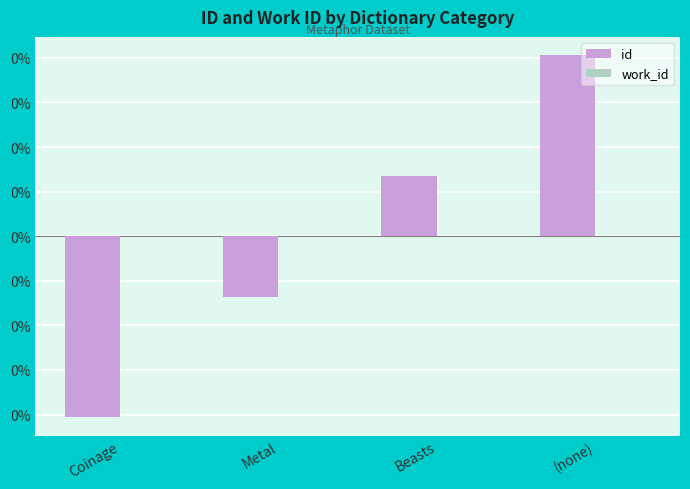

What is the label of the 4th bar from the right?

Coinage